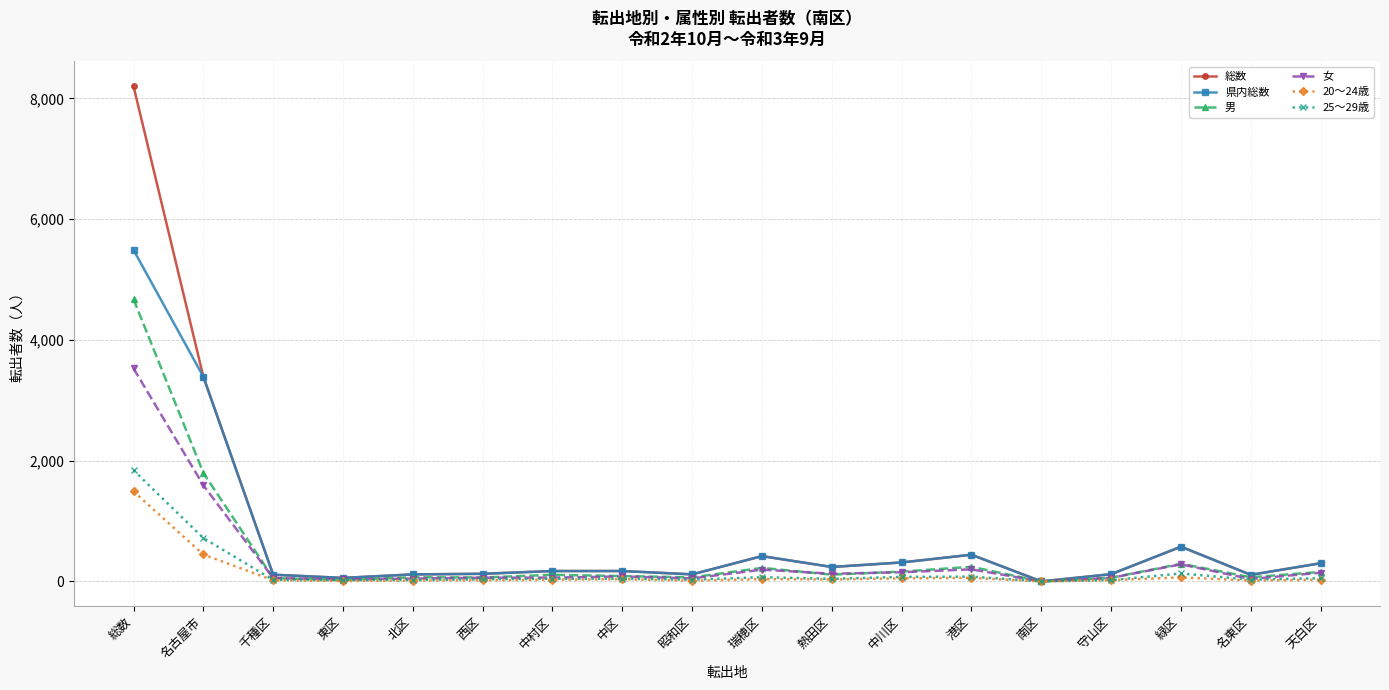

At which label does 男 reach its peak?

総数